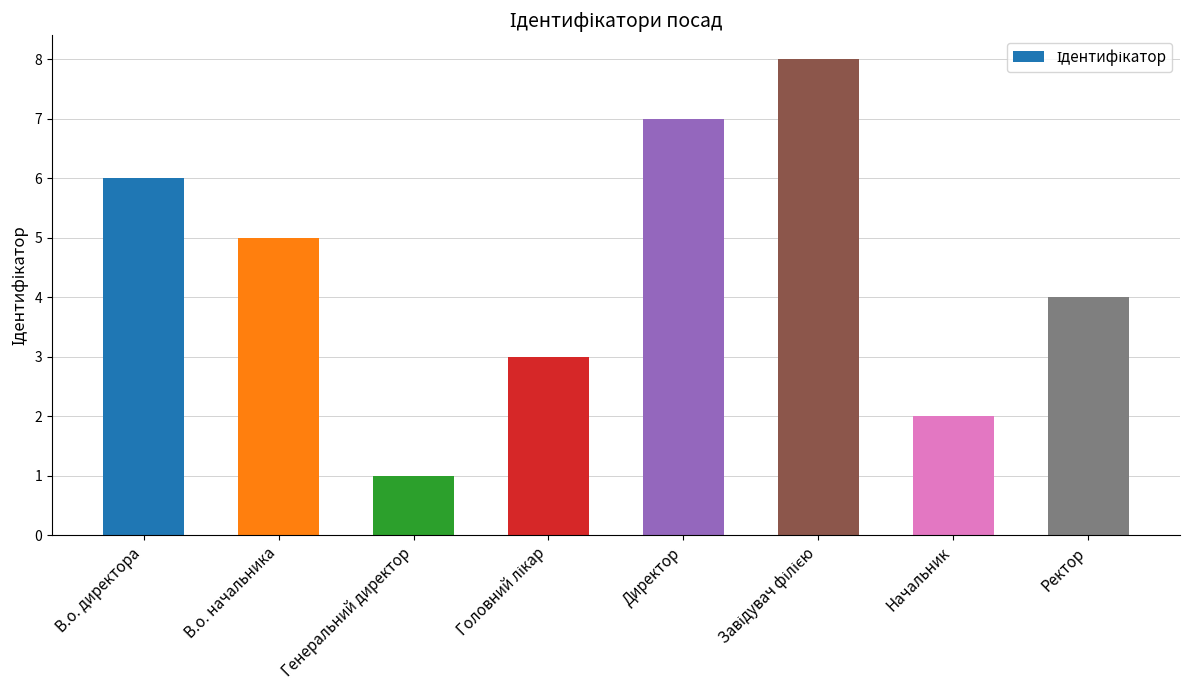

True or false: the data shows 3 at В.о. начальника.

False